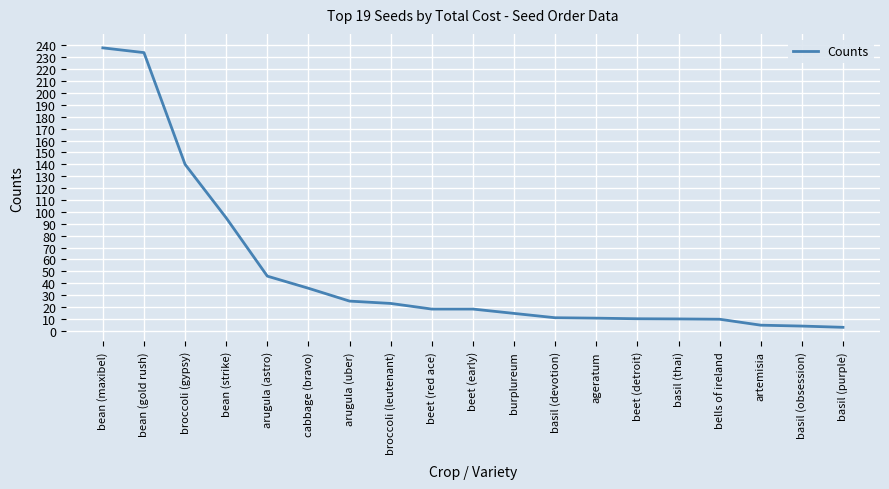

What is the difference between the values at basil (obsession) and bean (maxibel)?

234.0